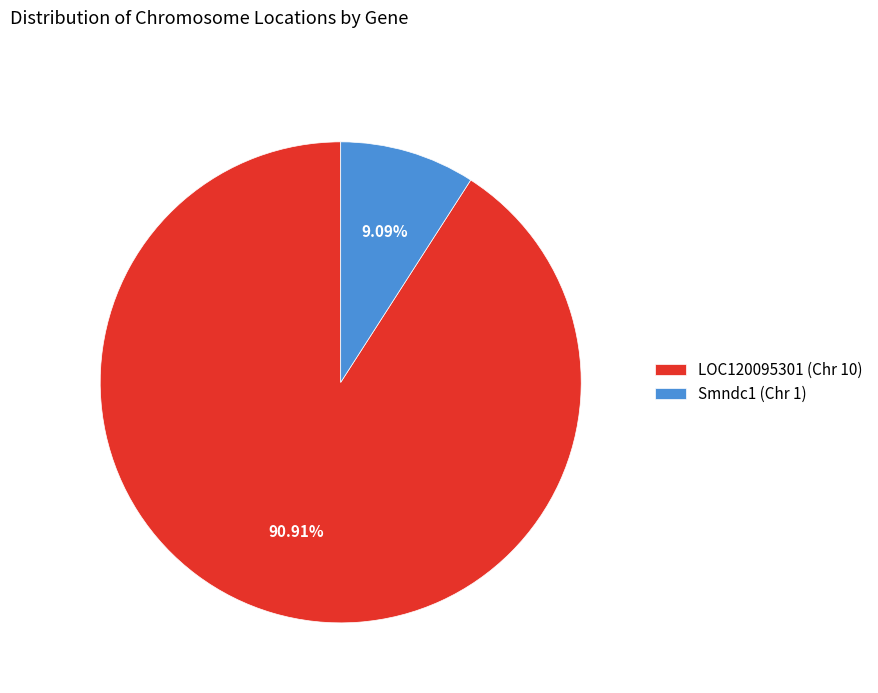

The LOC120095301 (Chr 10) slice represents 99% of the pie. True or false?

False